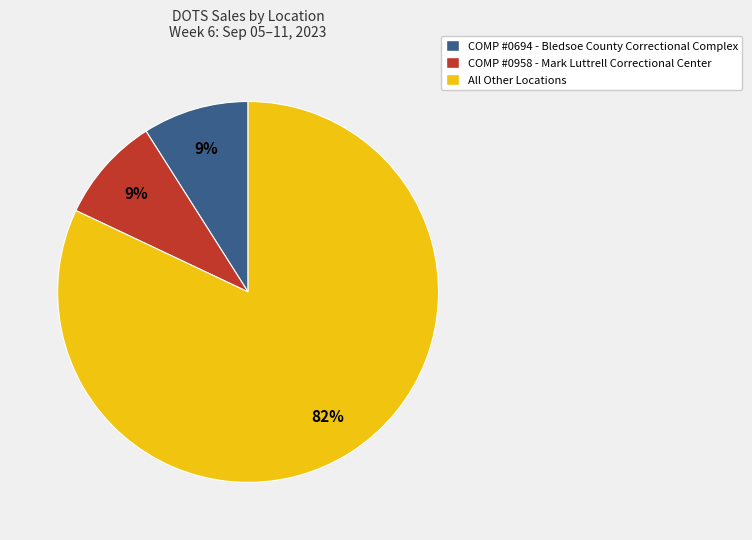

To the nearest percent, what is the difference between the largest and smallest slice percentages?

73%